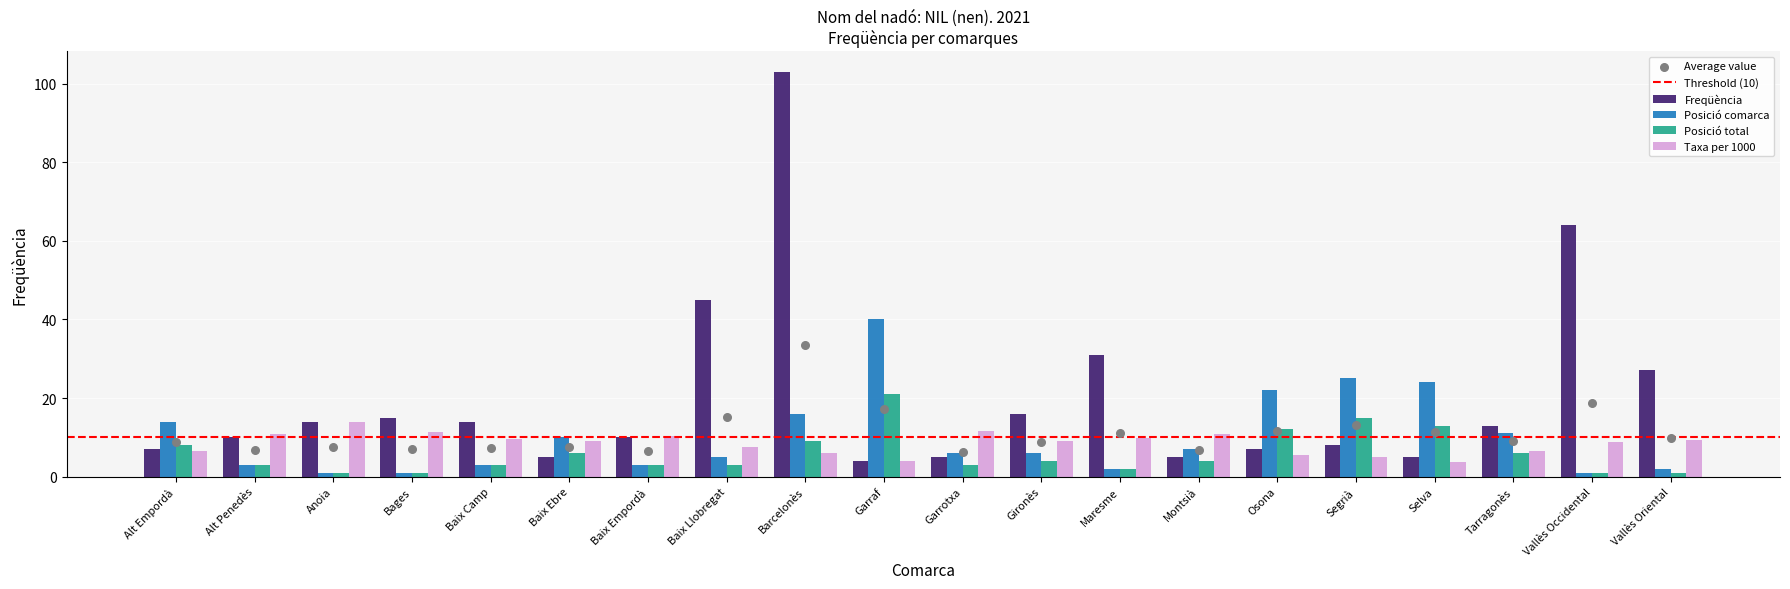

Which series has the largest Y range (max minus min)?

Freqüència